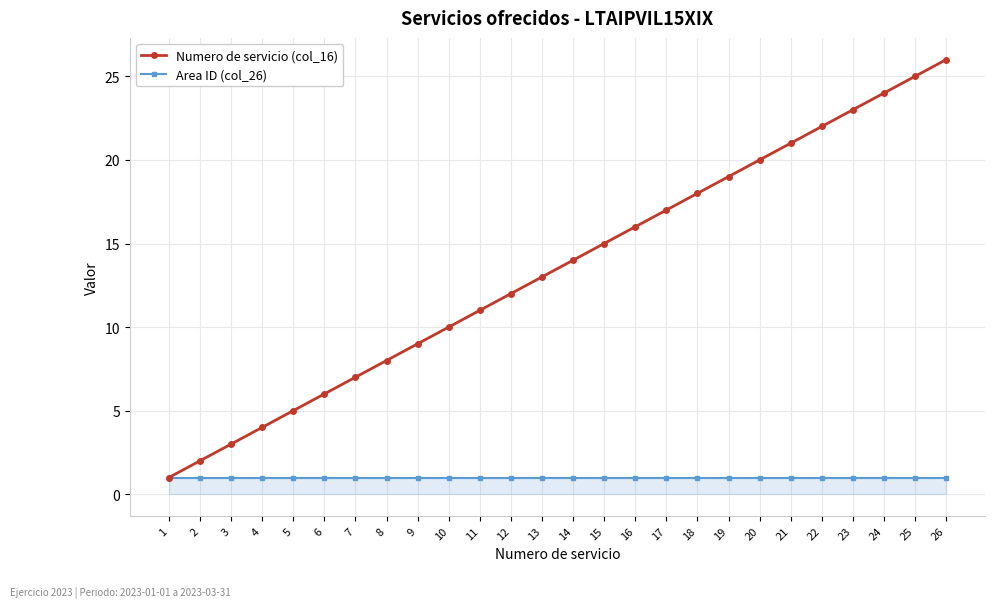

What is the maximum value shown in the chart?

26